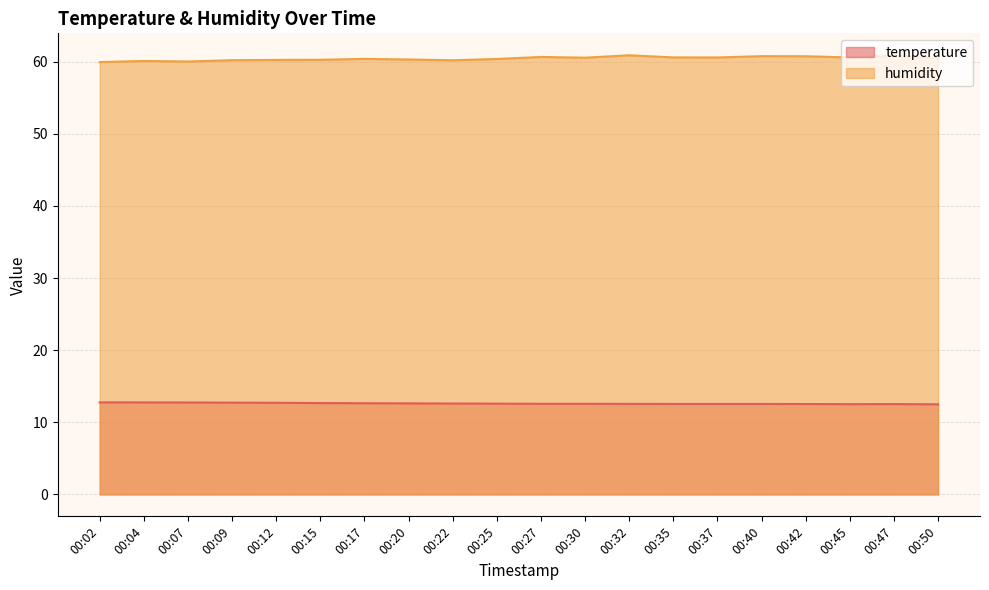

Is the value of humidity at 00:17 greater than the value of temperature at 00:47?

Yes